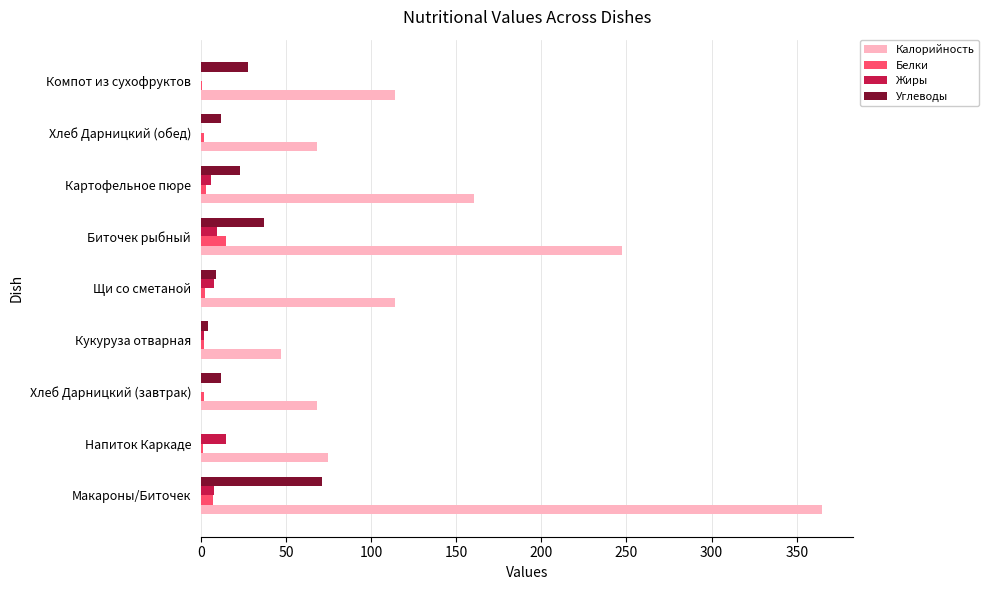

What are all the series names shown in the legend?

Калорийность, Белки, Жиры, Углеводы